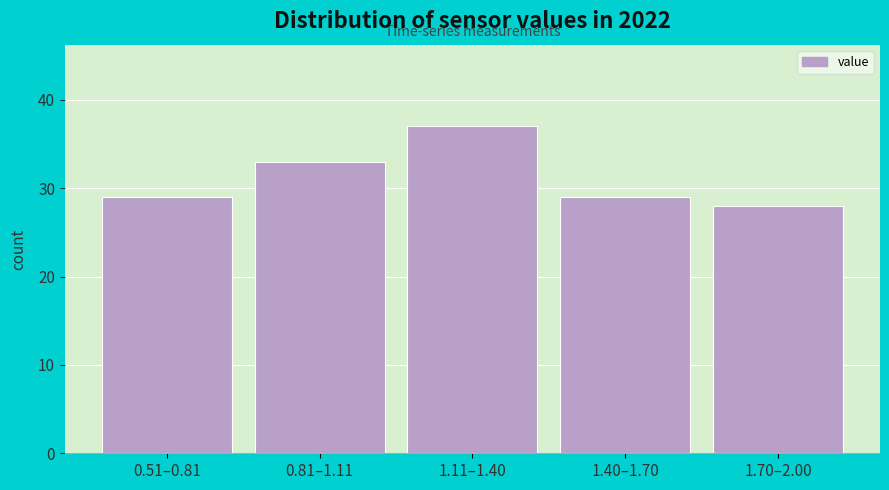

Reading left to right, extract all data points from this chart.

0.51–0.81=29	0.81–1.11=33	1.11–1.40=37	1.40–1.70=29	1.70–2.00=28